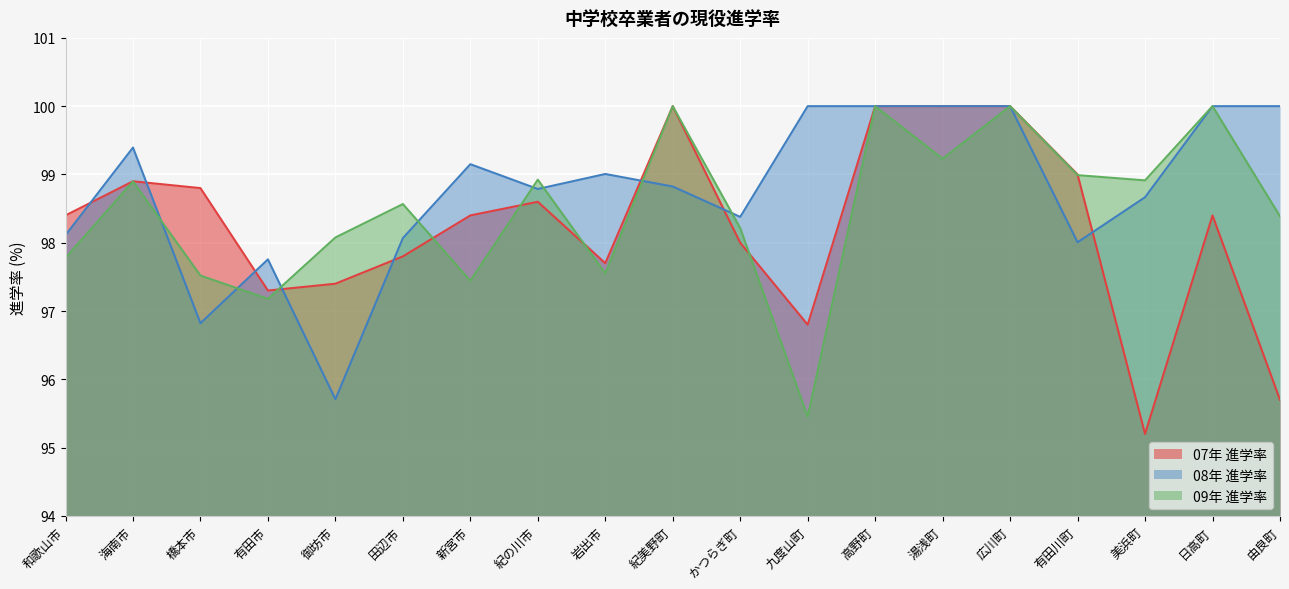

What is the total value across all series at 九度山町?

292.3